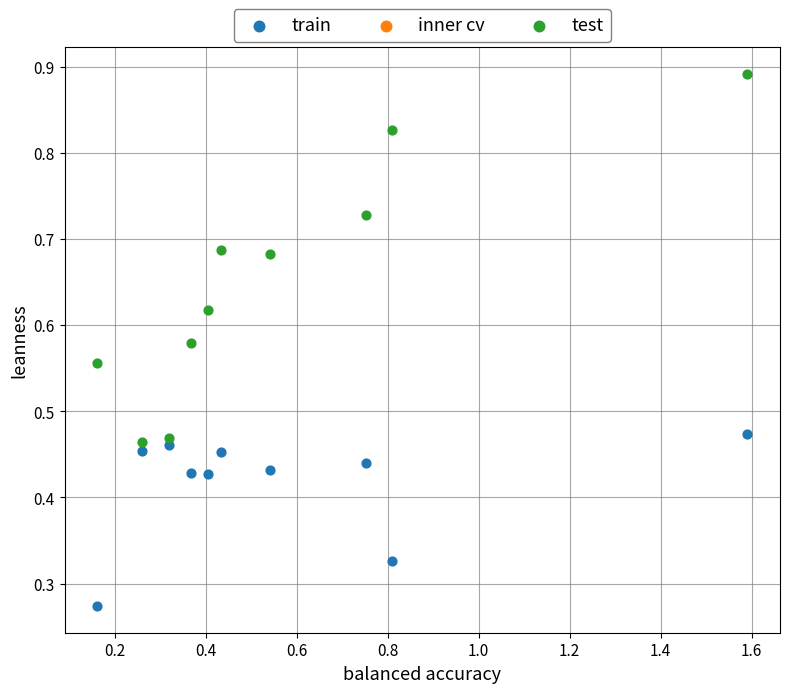

Which series contains the highest Y value?

test